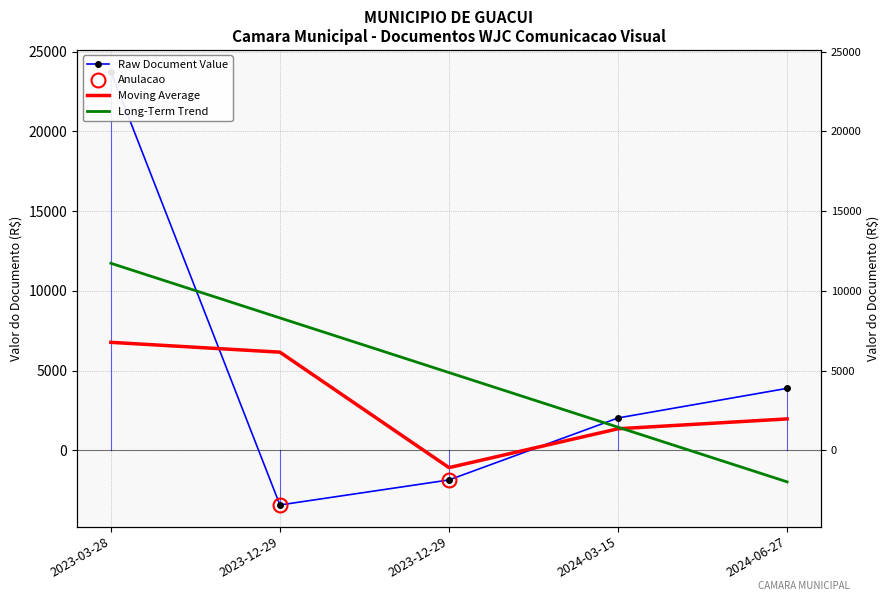

What is the value of the Moving Average point at the 5th from the left?

1975.0